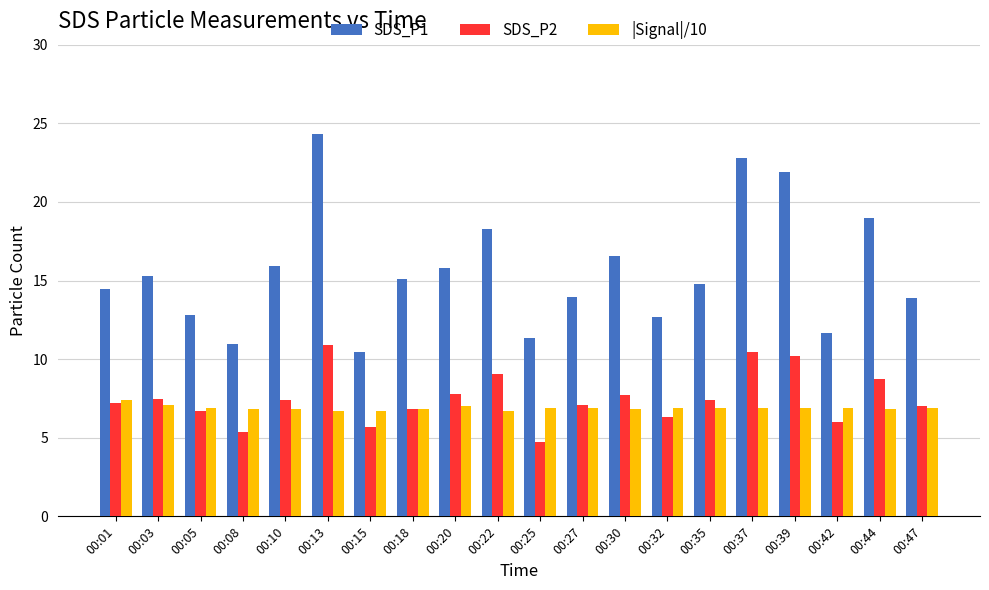

Rank the series by their maximum value, from lowest to highest.

|Signal|/10, SDS_P2, SDS_P1